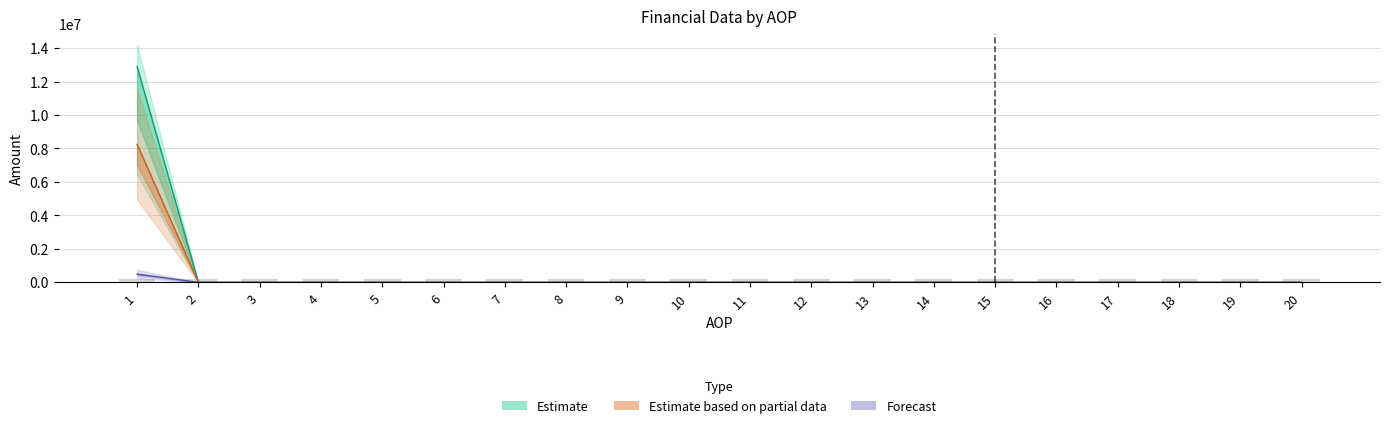

Reading right to left, extract all data points from this chart.

IZNOS01: 0.0	0.0	0.0	0.0	0.0	0.0	0.0	0.0	0.0	0.0	0.0	0.0	0.0	0.0	0.0	0.0	0.0	0.0	0.0	12893673.0
IZNOS02: 0.0	0.0	0.0	0.0	0.0	0.0	0.0	0.0	0.0	0.0	0.0	0.0	0.0	0.0	0.0	0.0	0.0	0.0	0.0	8243783.0
KONTRBR: 0.0	0.0	0.0	0.0	0.0	0.0	0.0	0.0	0.0	0.0	0.0	0.0	0.0	0.0	0.0	0.0	0.0	0.0	0.0	500000.0